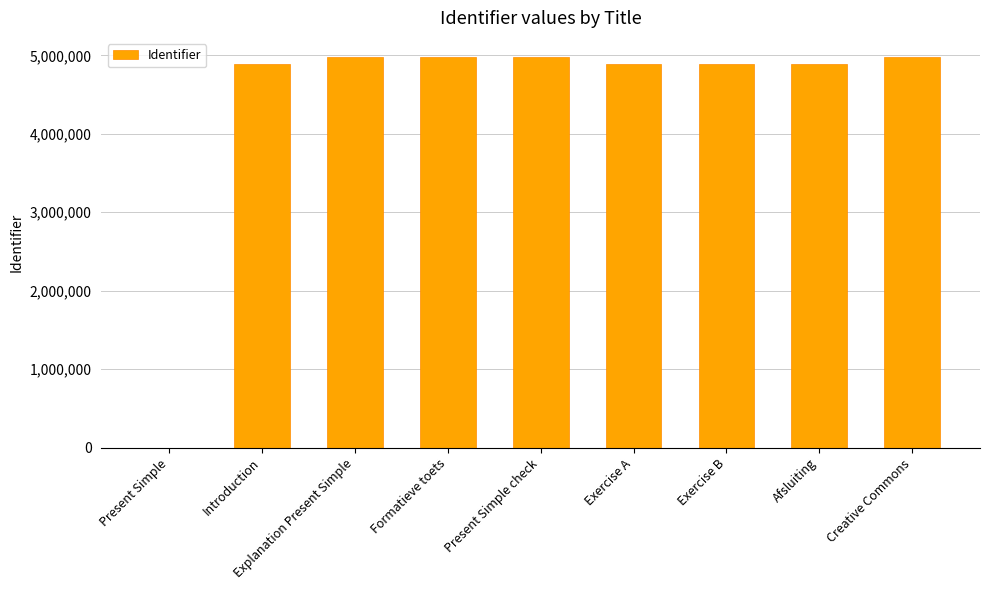

Between Present Simple and Introduction, which is larger?

Introduction